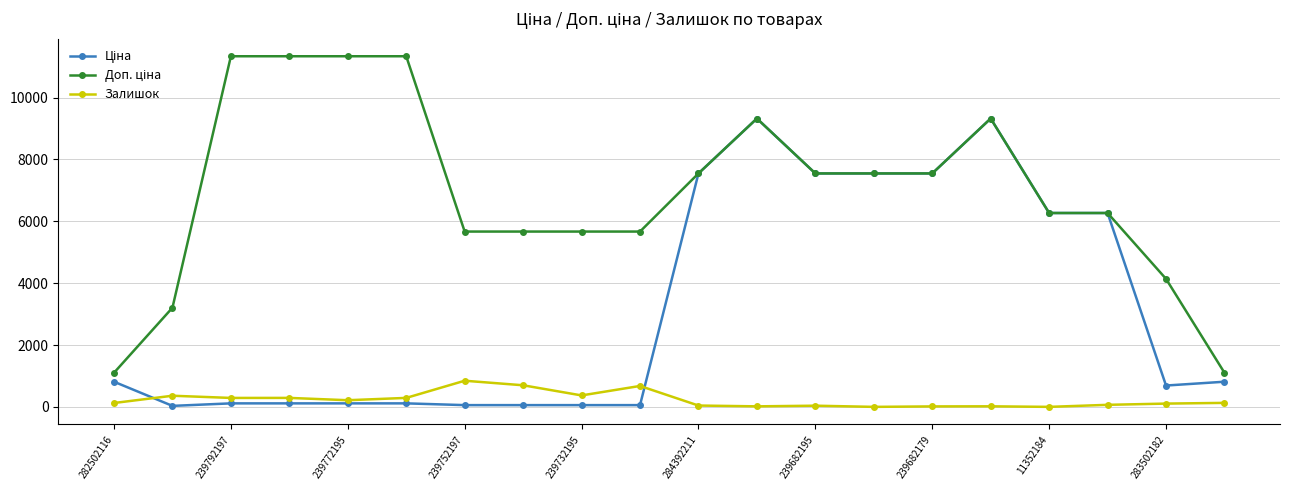

What is the value of the Залишок point at the 6th from the left?

290.0